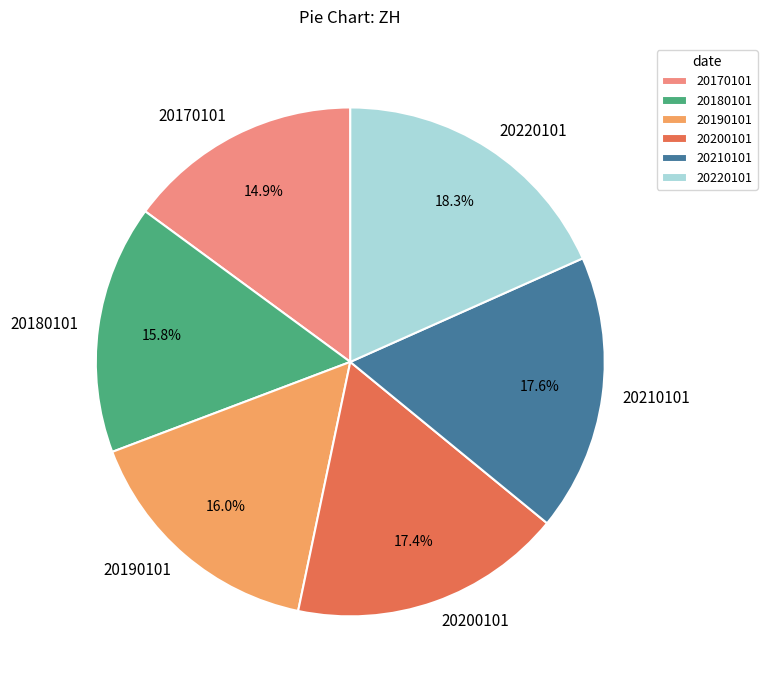

Between 20180101 and 20200101, which is larger?

20200101